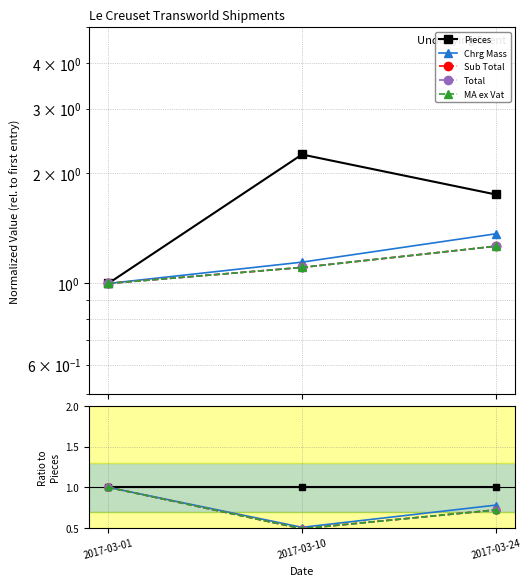

Reading right to left, list all the values displayed in this chart.

Pieces: 1.0	1.0	1.0
Chrg Mass: 0.8	0.5	1.0
Sub Total: 0.7	0.5	1.0
Total: 0.7	0.5	1.0
MA ex Vat: 0.7	0.5	1.0